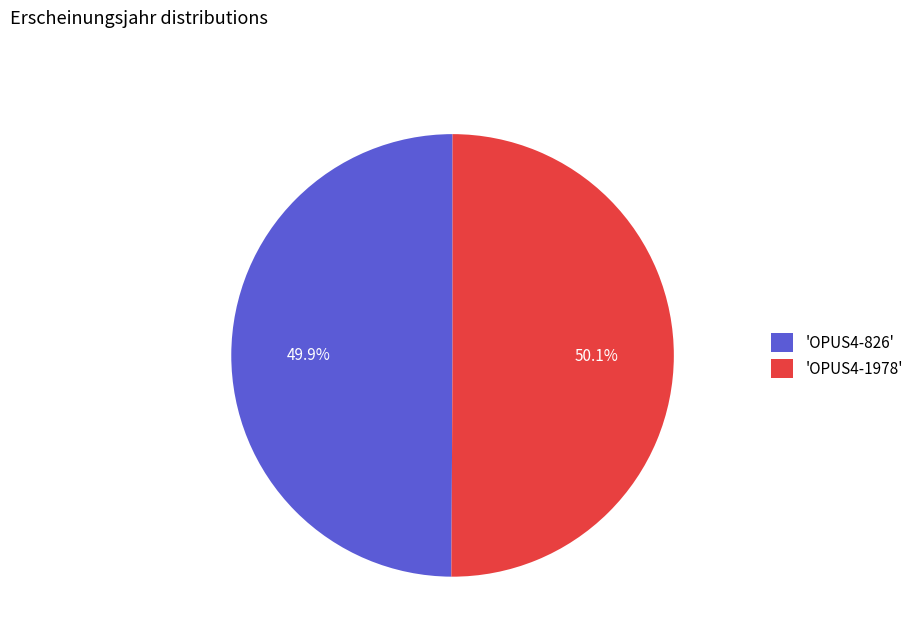

How much of the chart is everything except 'OPUS4-826'?

50.1%